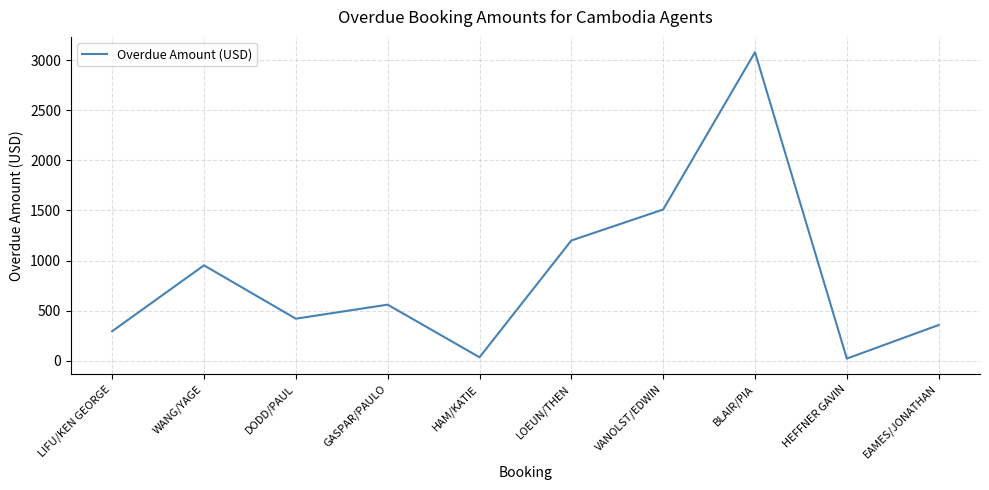

What is the smallest value displayed?

22